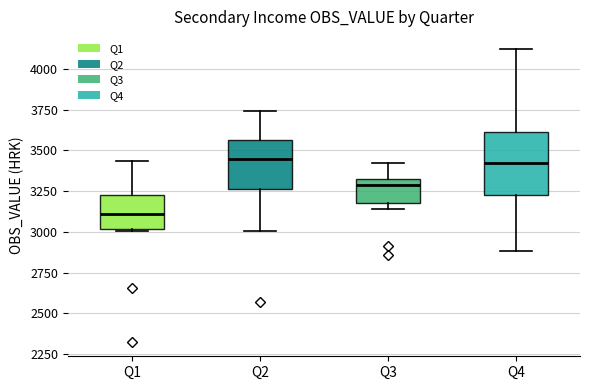

Reading left to right, transcribe this box plot: for each box, give where its median line is, the range the box spans, and where its two whiskers end, as read against the y-axis. The values are not printed on the chart, so give them approximately, as read against the axis.

Q1: median 3100, box 3000 to 3250, whiskers 3000 to 3450
Q2: median 3450, box 3250 to 3550, whiskers 3000 to 3750
Q3: median 3300, box 3200 to 3350, whiskers 3150 to 3400
Q4: median 3400, box 3200 to 3600, whiskers 2900 to 4100